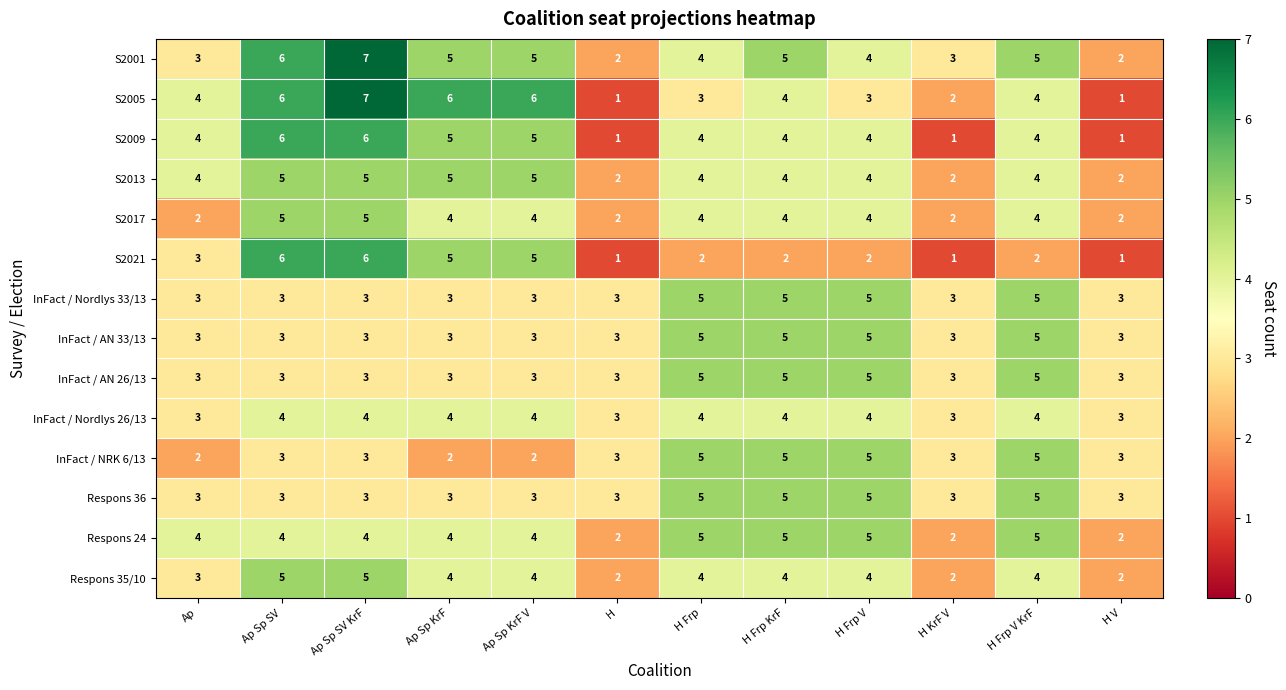

Which series has the largest total across all categories?

S2001